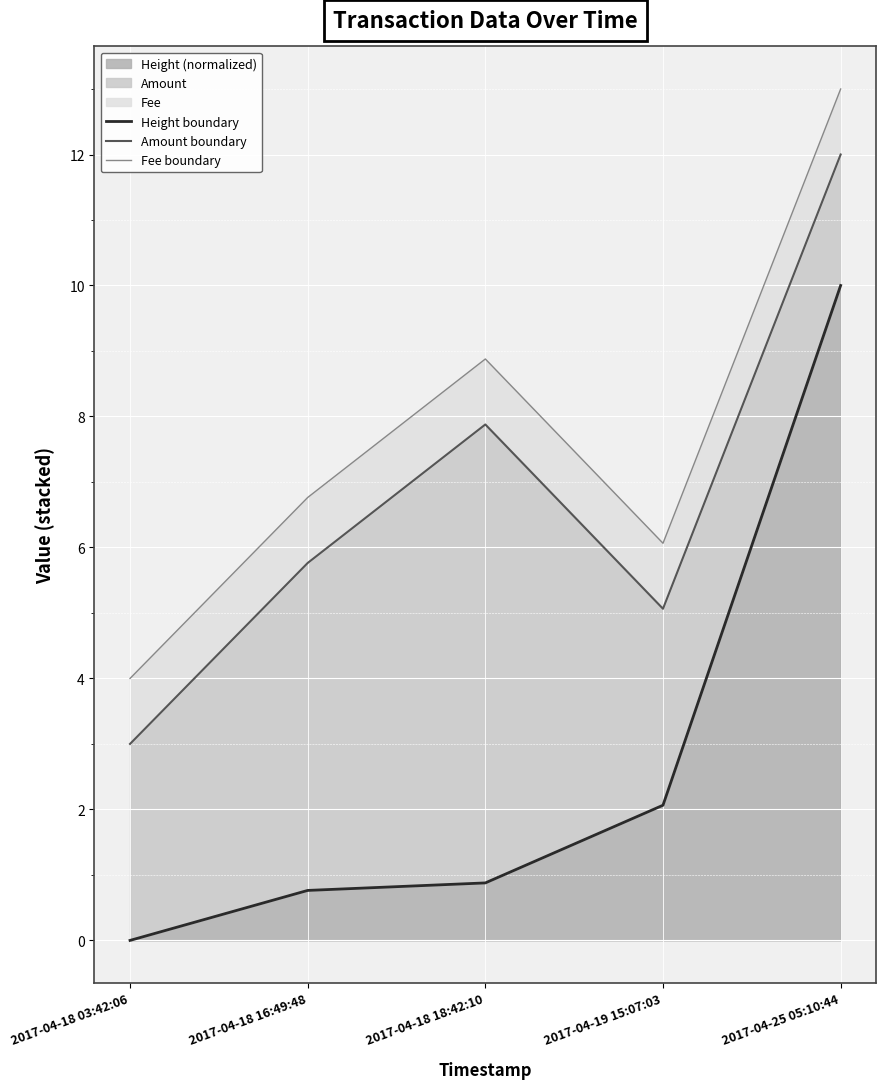

What is the sum of the Height boundary values at 2017-04-19 15:07:03 and 2017-04-18 03:42:06?

2.1